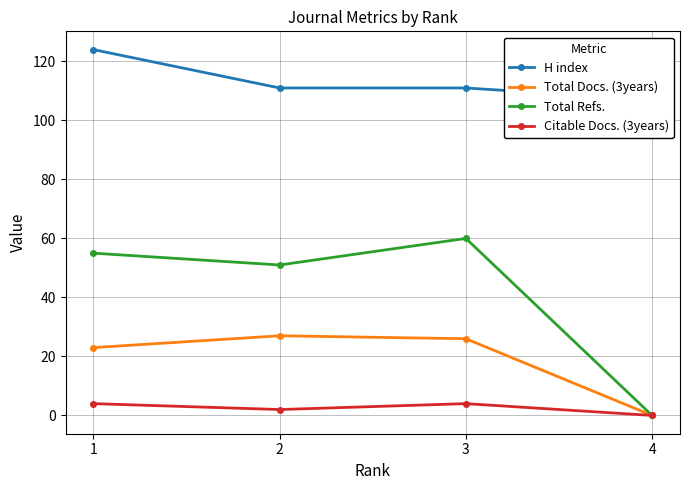

What is the sum of all Citable Docs. (3years) values?

10